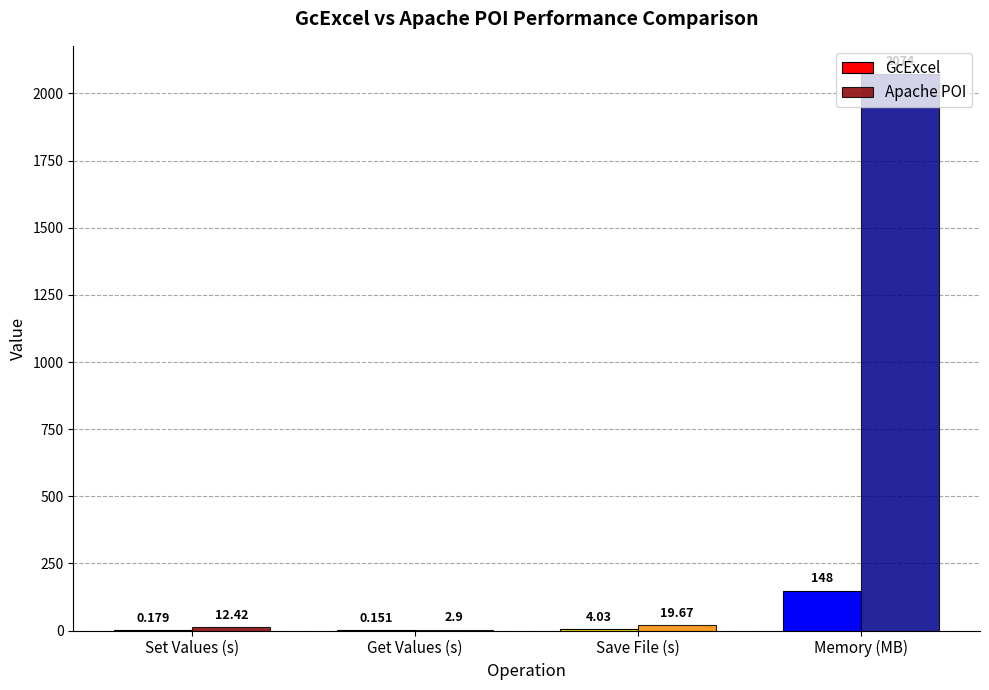

Where is Apache POI nearest to the value 1038?

Save File (s)